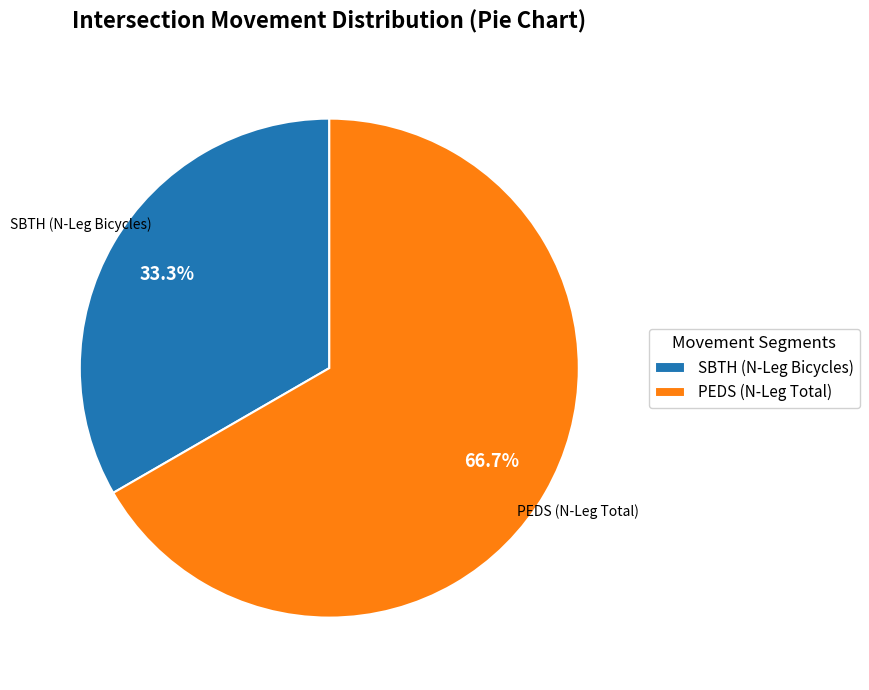

Rank the categories by value from lowest to highest.

SBTH (N-Leg Bicycles), PEDS (N-Leg Total)